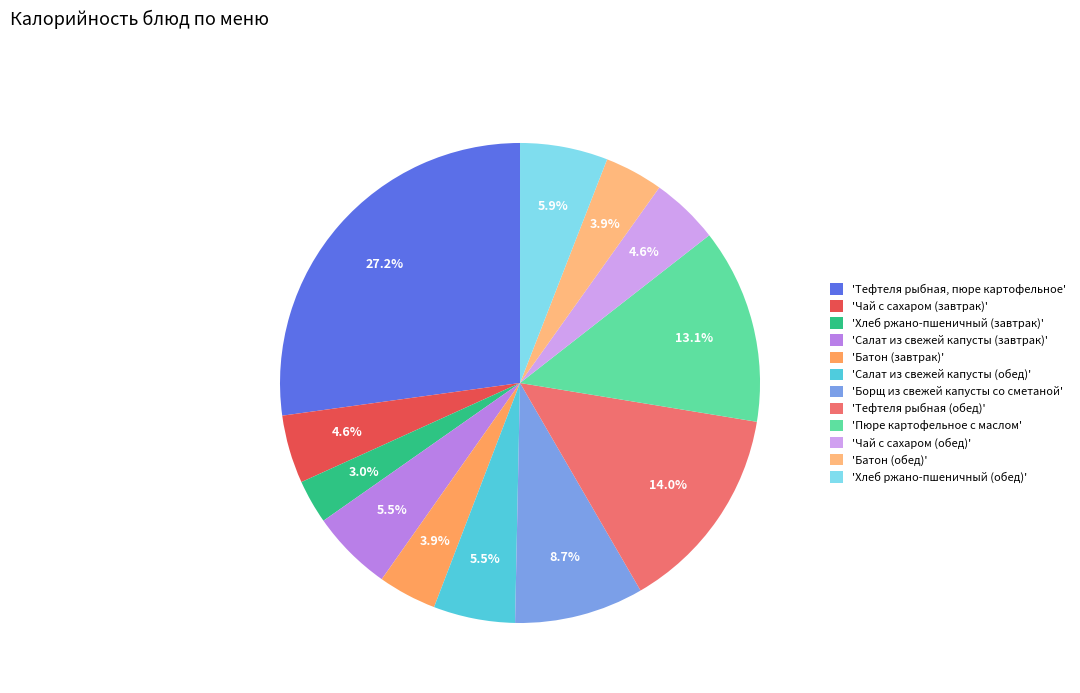

How many segments does this pie chart have?

12